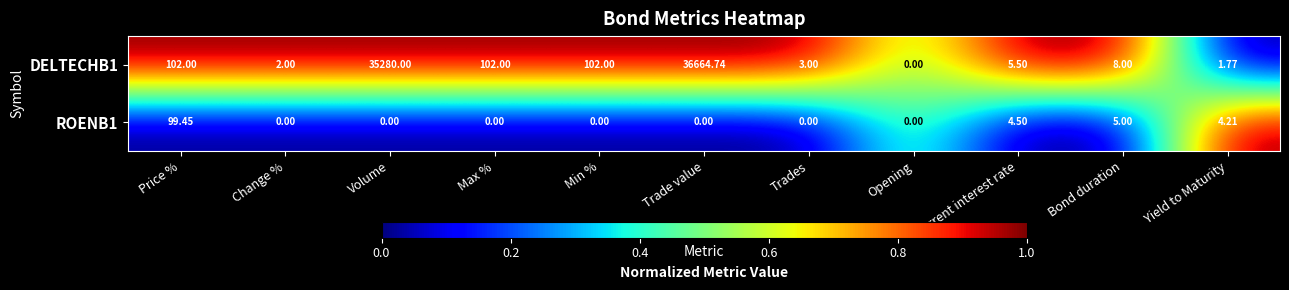

Is the value of ROENB1 at Current interest rate greater than the value of DELTECHB1 at Opening?

Yes